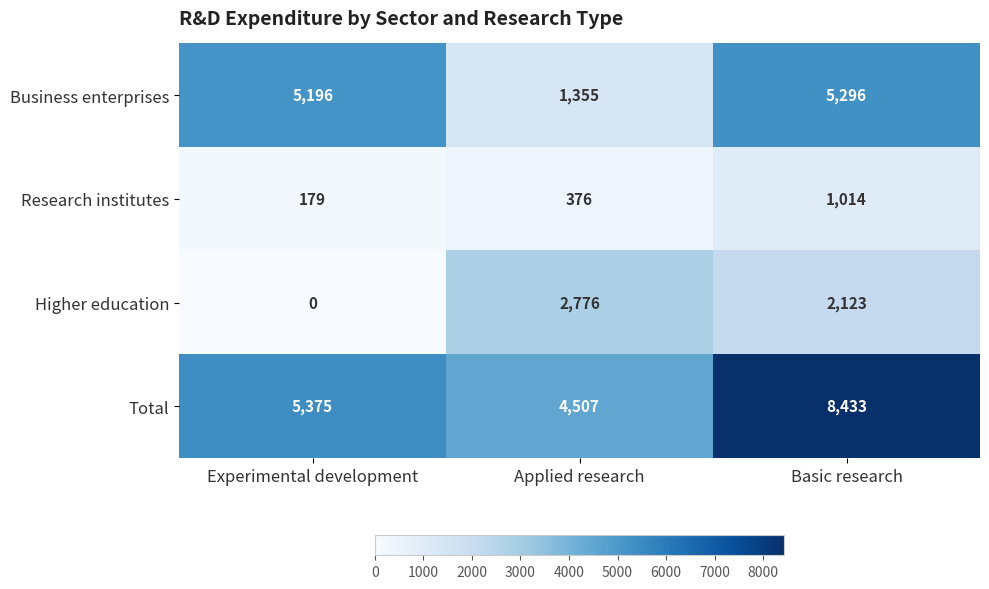

Reading right to left, what are all the values shown in this chart?

Business enterprises: 5296	1355	5196
Research institutes: 1014	376	179
Higher education: 2123	2776	0
Total: 8433	4507	5375